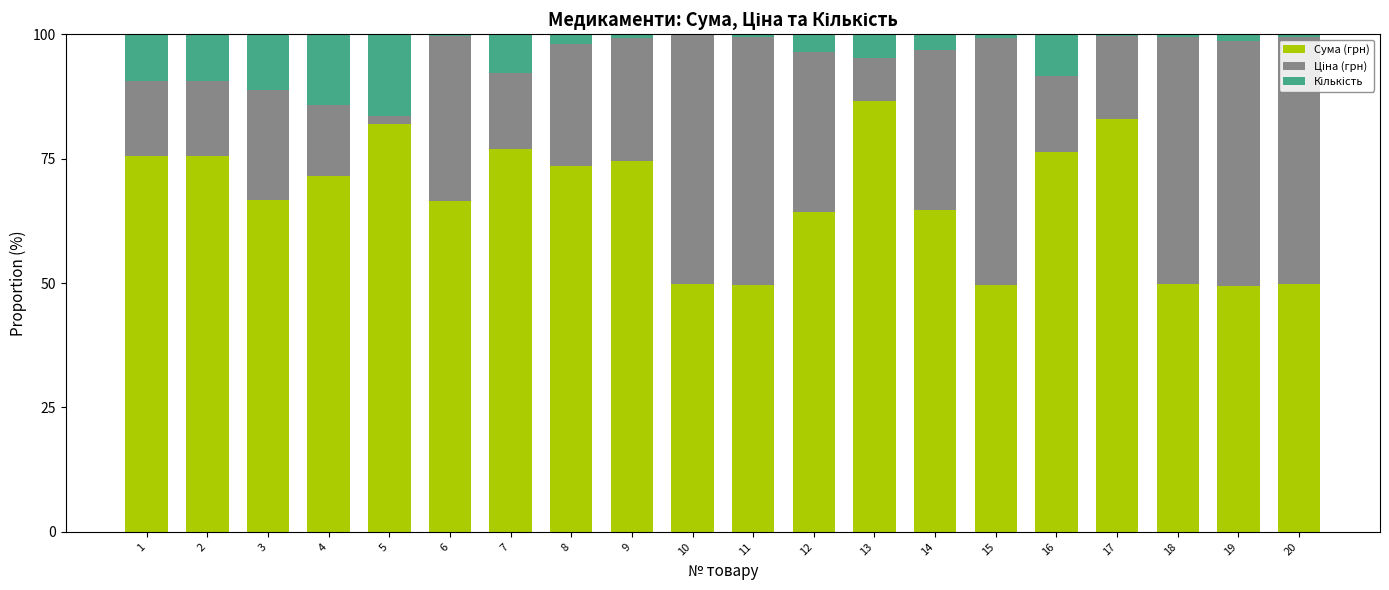

What is the highest value of the Сума (грн) series?

86.5